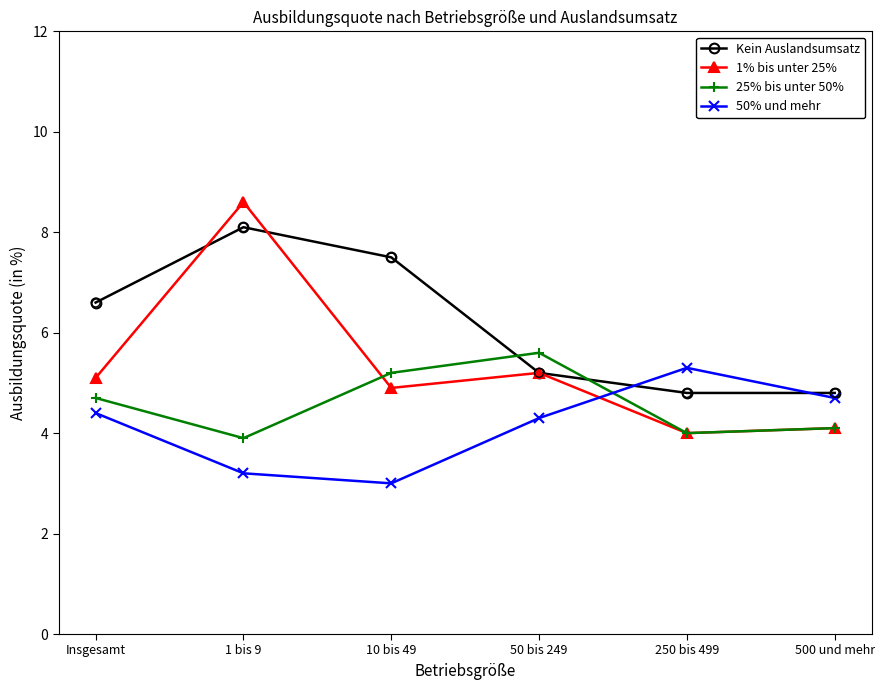

What are all the series names shown in the legend?

Kein Auslandsumsatz, 1% bis unter 25%, 25% bis unter 50%, 50% und mehr